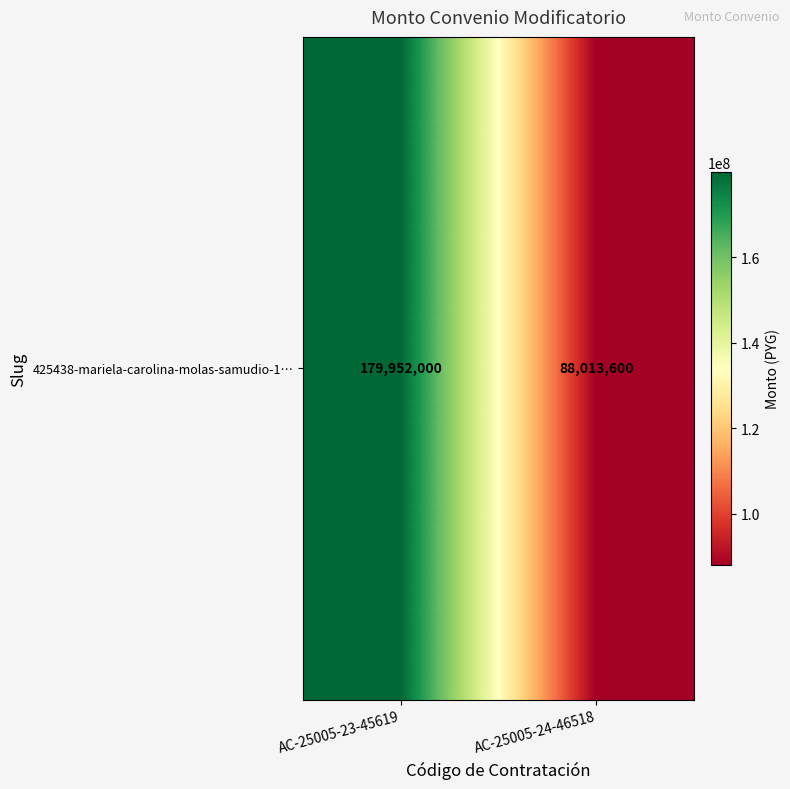

What is the change in value from AC-25005-23-45619 to AC-25005-24-46518?

-91938400